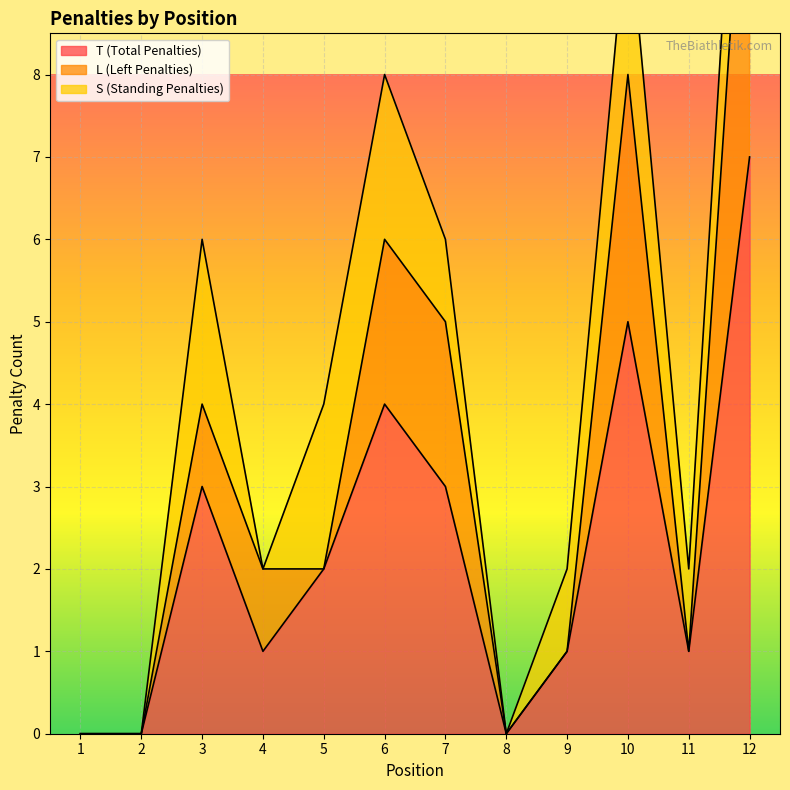

Is the value of T (Total Penalties) at 12 greater than the value of L (Left Penalties) at 10?

No